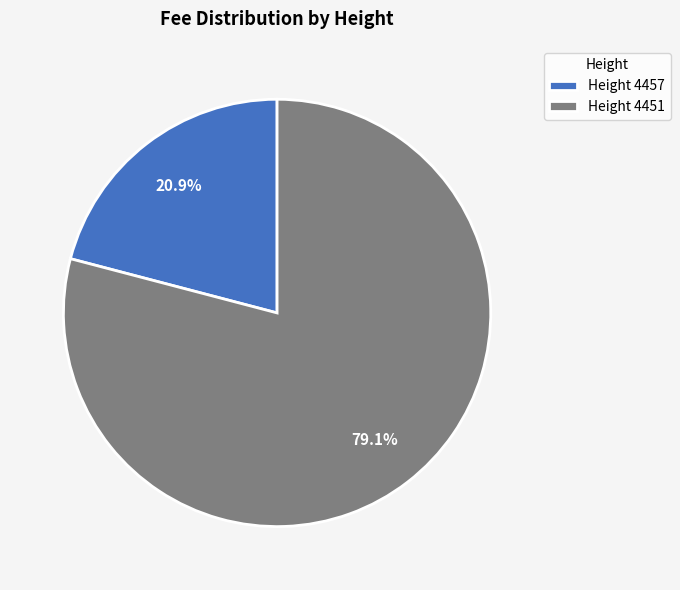

Rank the categories by value from highest to lowest.

Height 4451, Height 4457